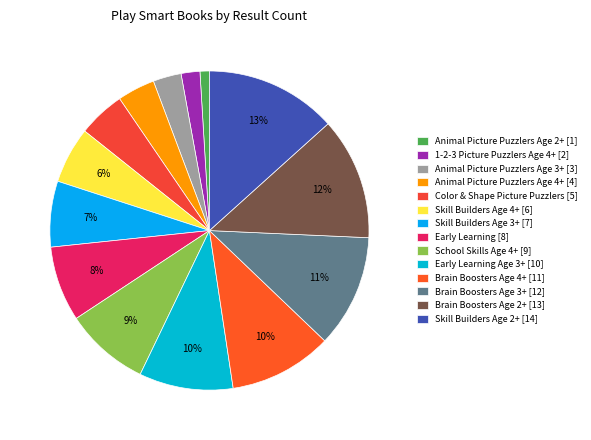

What portion of the pie excludes 1-2-3 Picture Puzzlers Age 4+ [2]?

98.1%